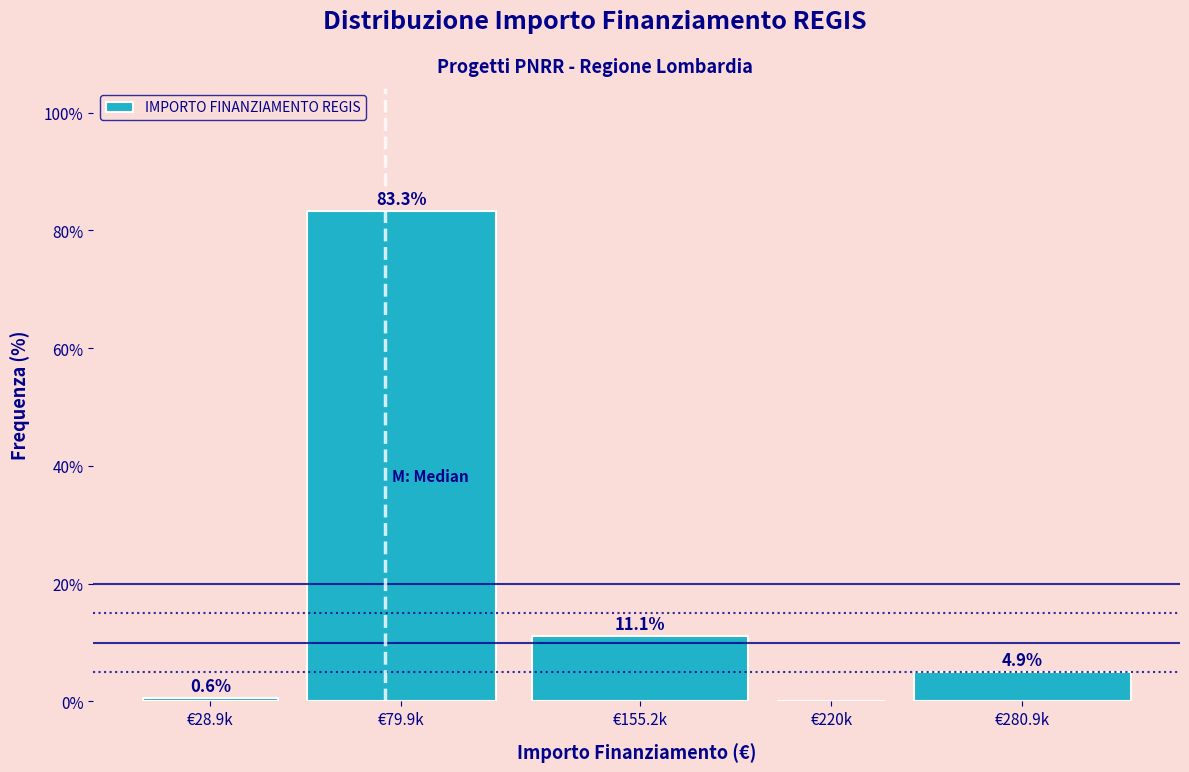

Reading left to right, what are all the values shown in this chart?

€28.9k=0.6	€79.9k=83.3	€155.2k=11.1	€220k=0.0	€280.9k=4.9